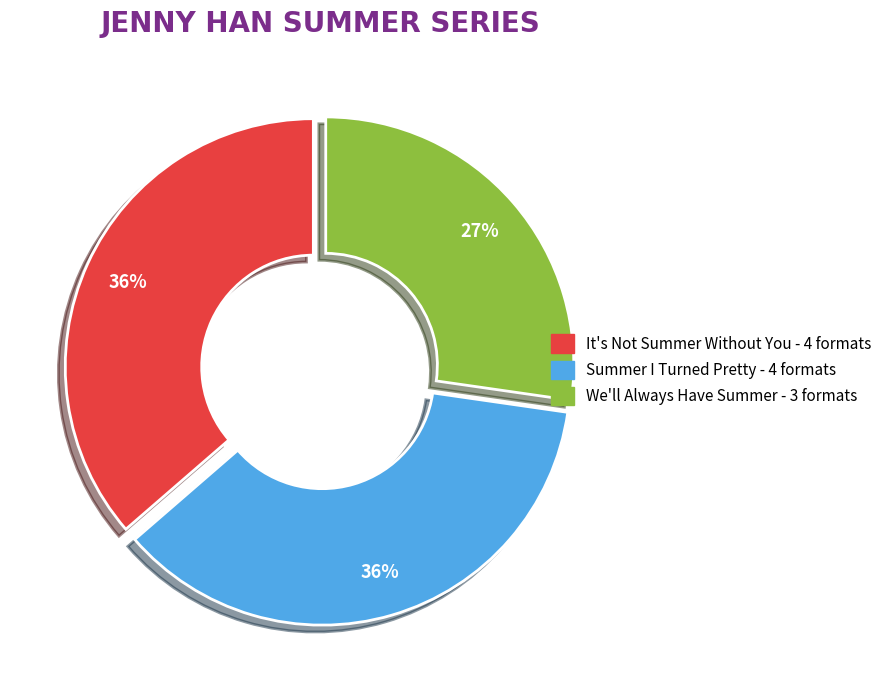

True or false: It's Not Summer Without You accounts for 47% of the total.

False